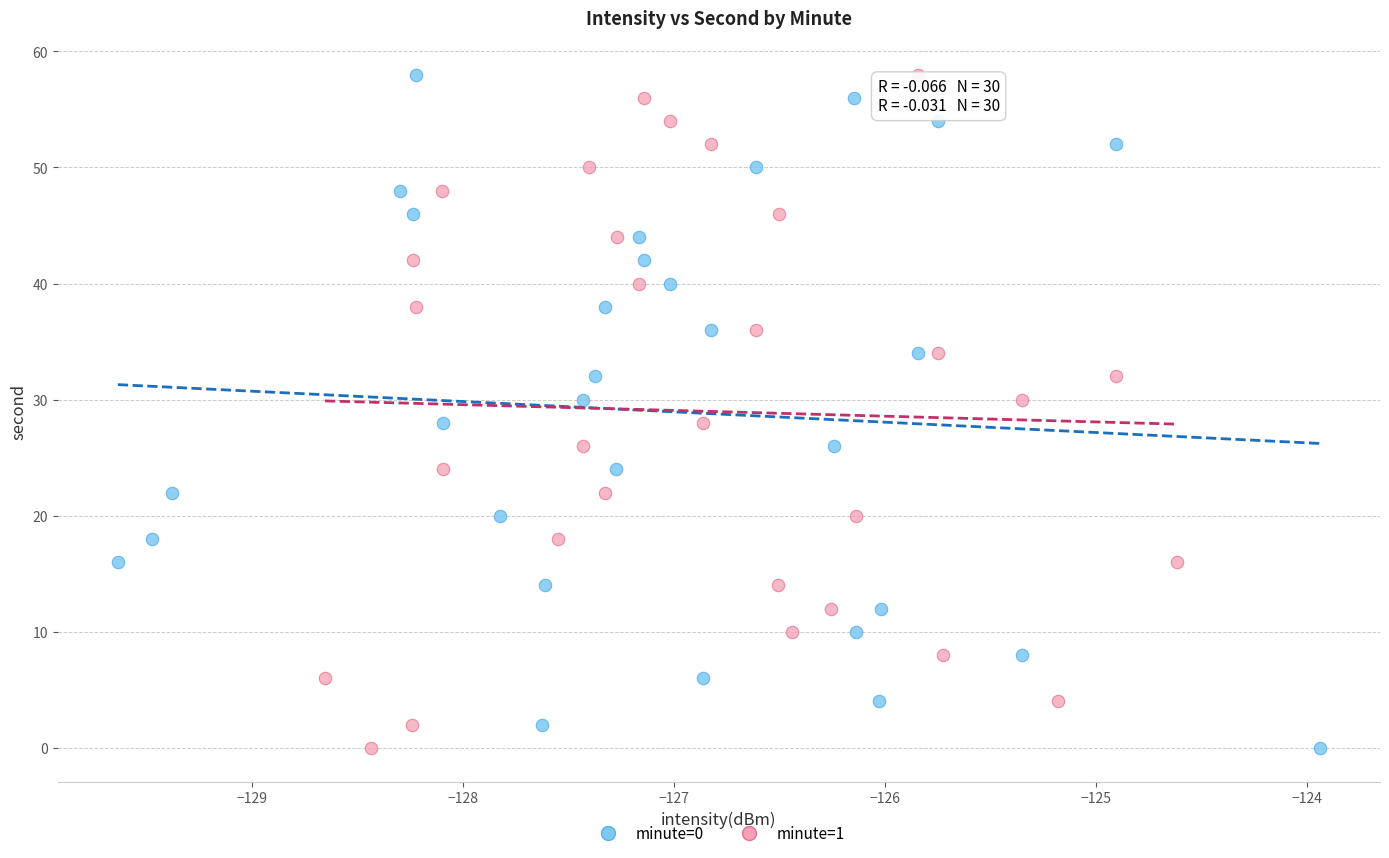

What are all the series names shown in the legend?

minute=0, minute=1